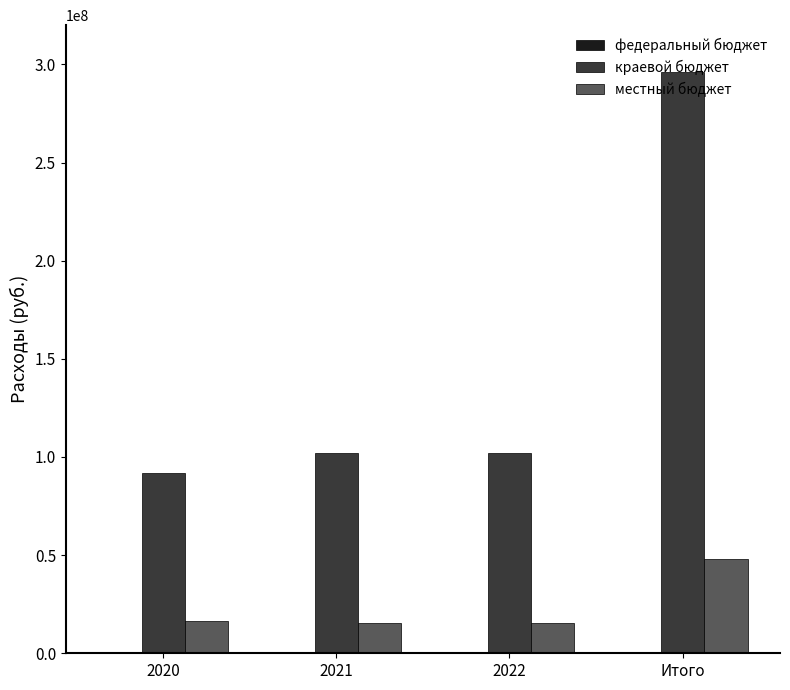

At how many categories does at least one series exceed 188455451?

1